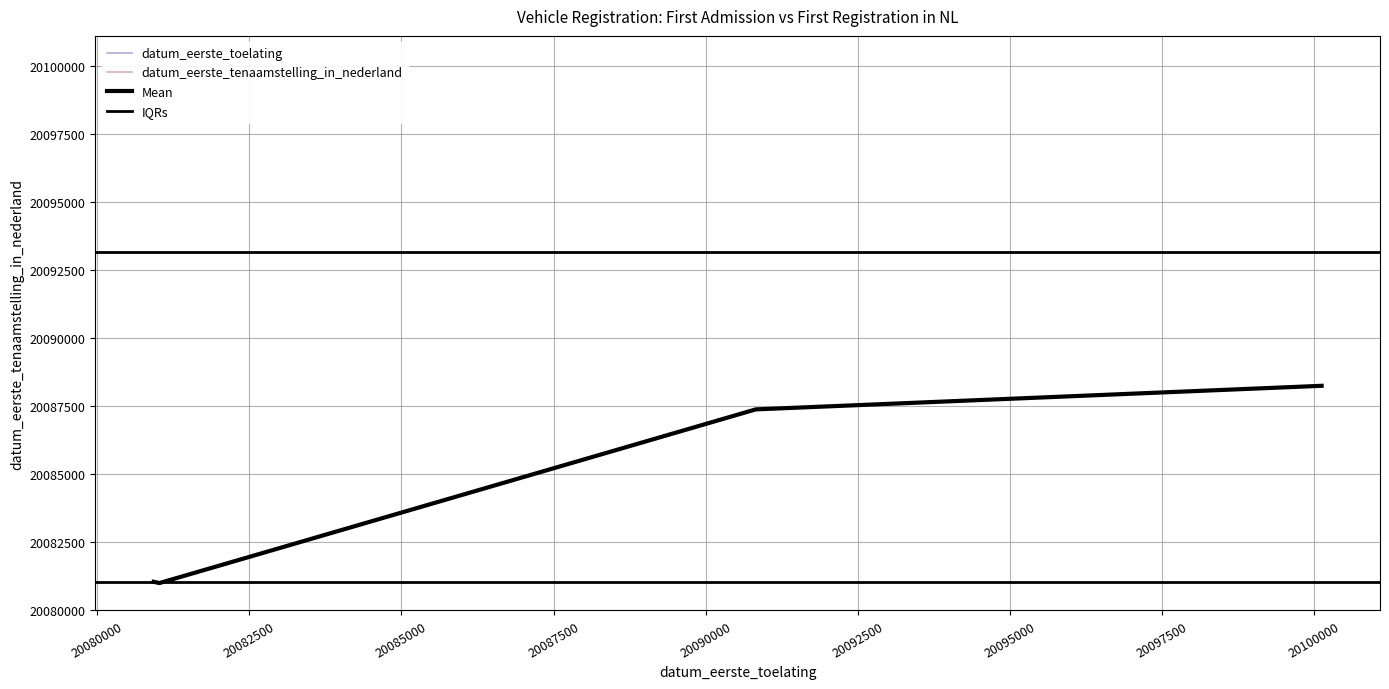

True or false: datum_eerste_tenaamstelling_in_nederland and datum_eerste_toelating cross at least once.

False